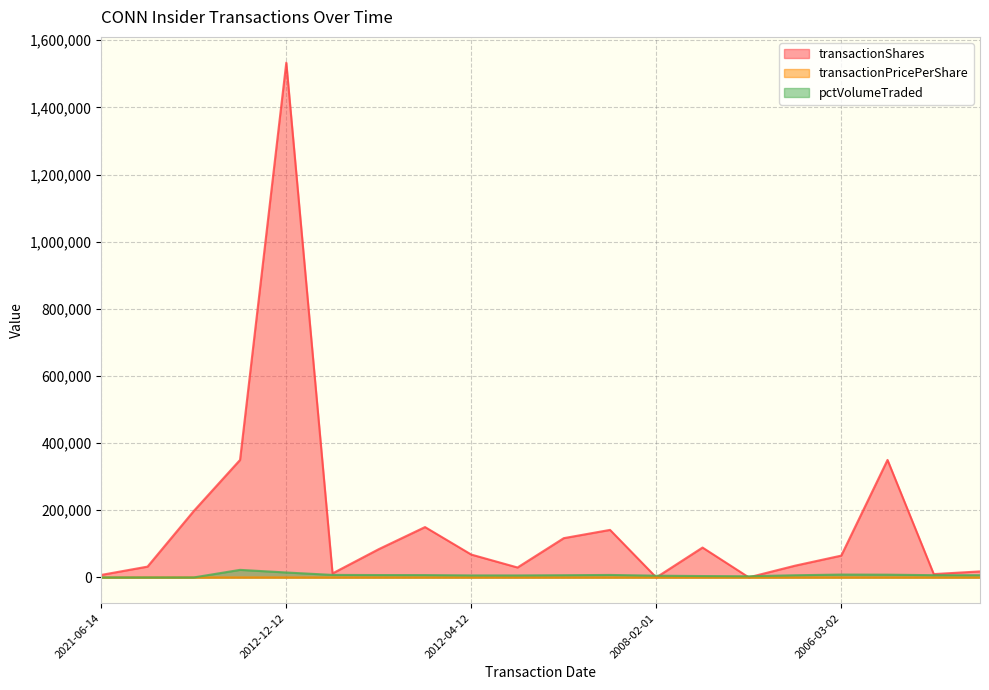

What are all the series names shown in the legend?

transactionShares, transactionPricePerShare, pctVolumeTraded